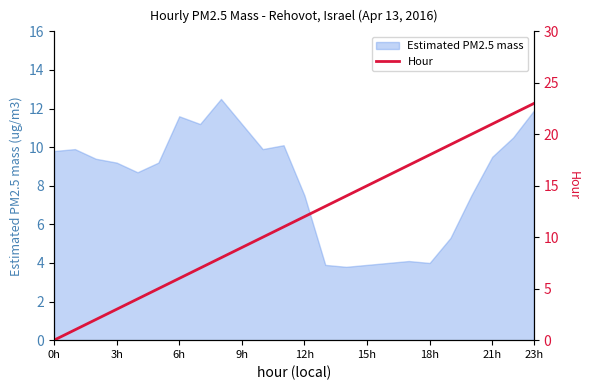

Where does the Estimated PM2.5 mass series first go above 9?

0h